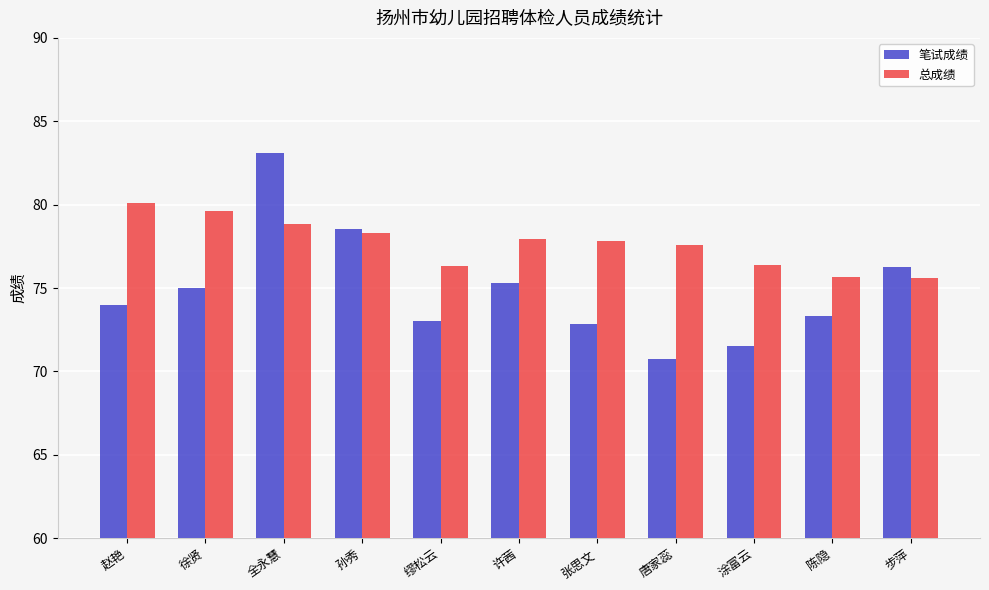

What is the minimum value shown in the chart?

70.7